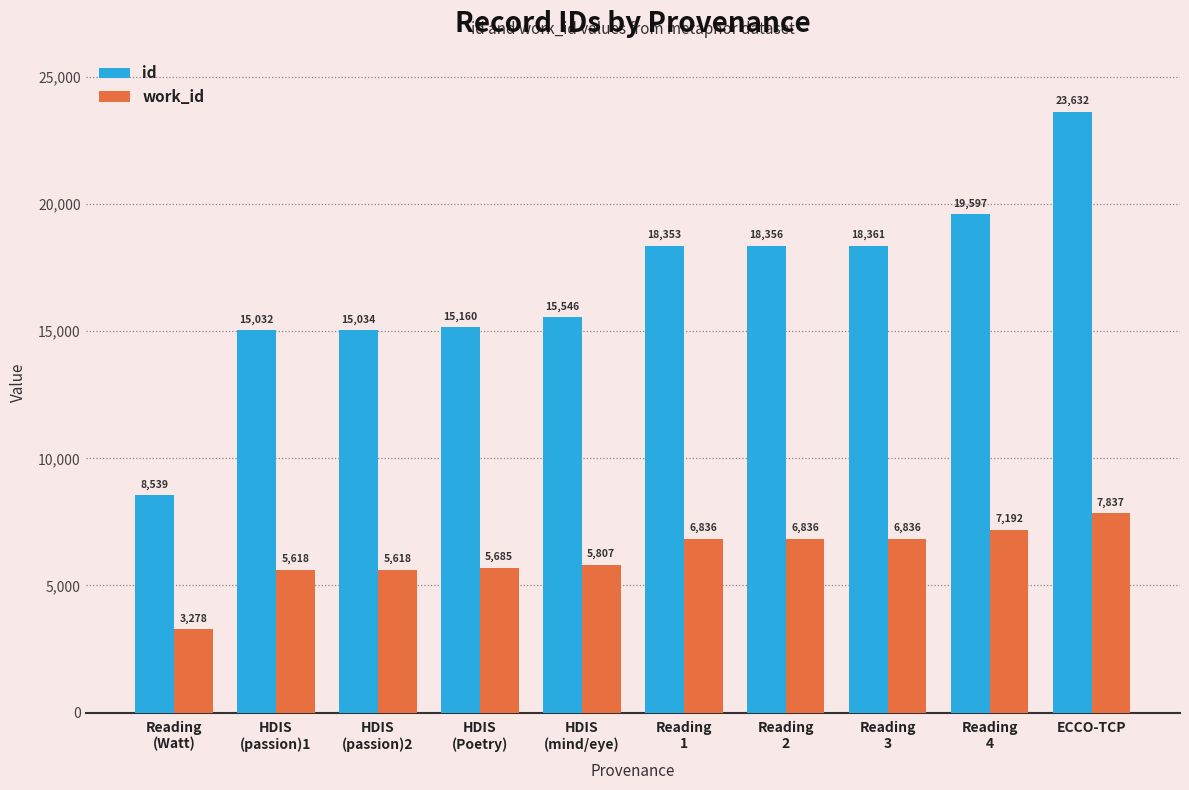

What position from the right is HDIS
(mind/eye)?

6